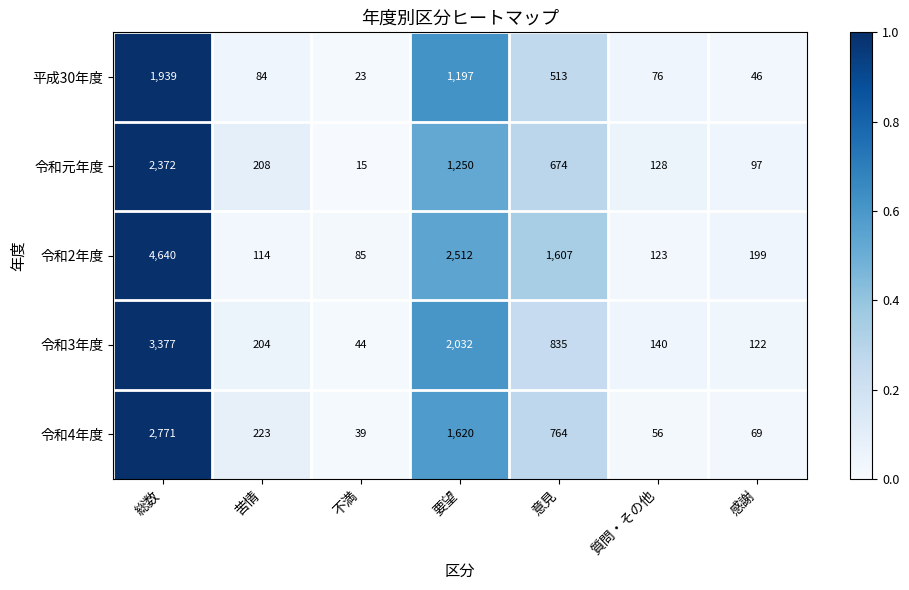

What is the difference between the maximum and minimum values in the 令和3年度 series?

3333